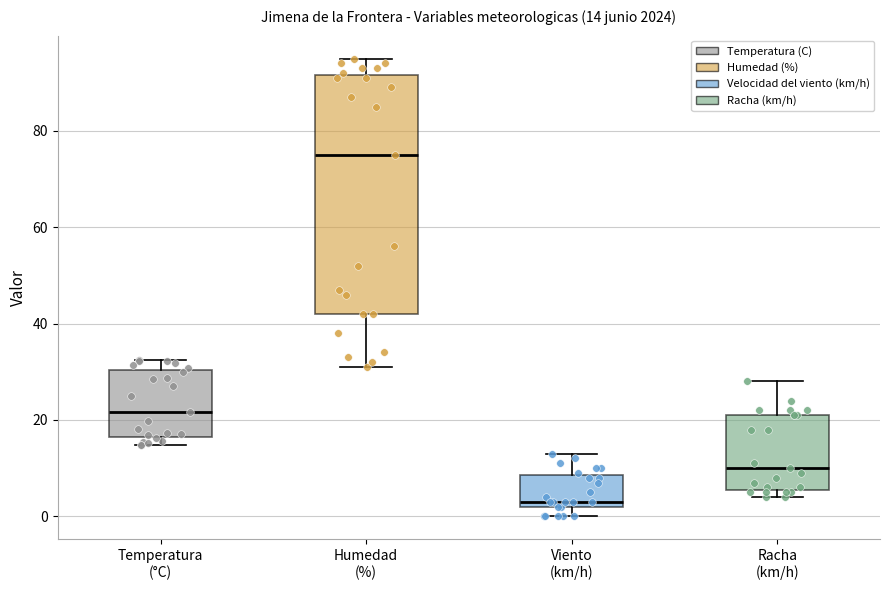

Which box has the highest median line?

Humedad (%)